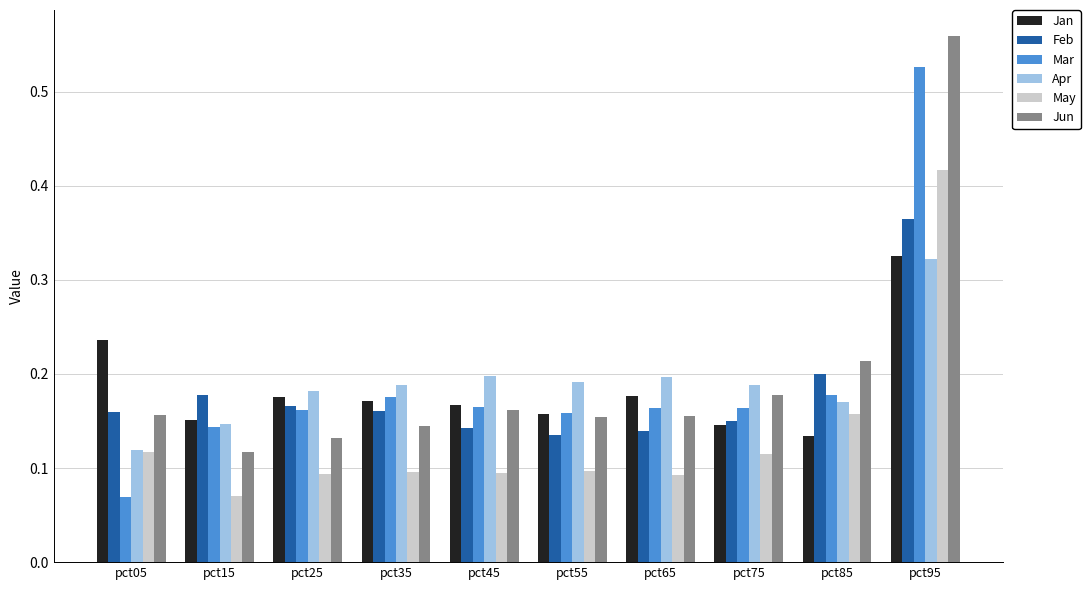

Count the May values in the range 0 to 1.

10